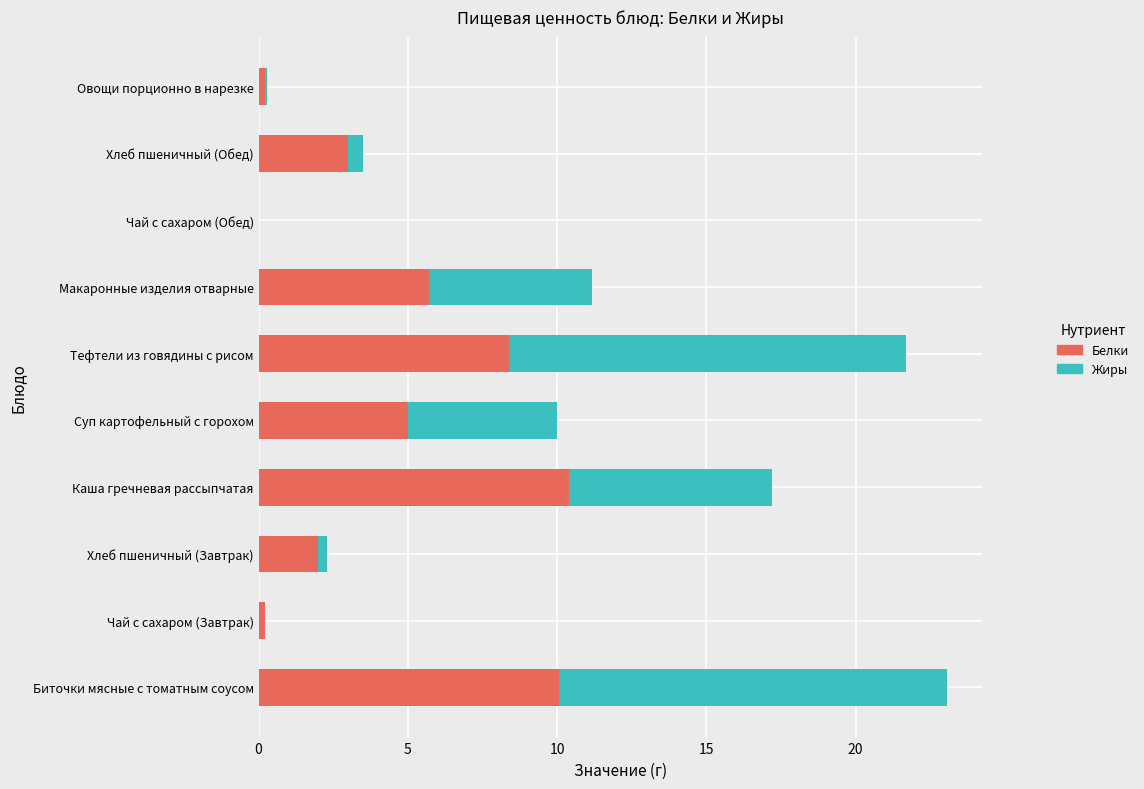

What is the total value across all series at Биточки мясные с томатным соусом?

23.1